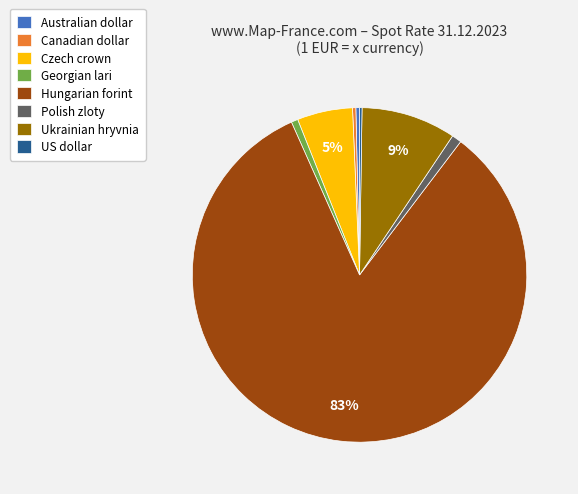

To the nearest percent, what portion does Czech crown represent?

5%